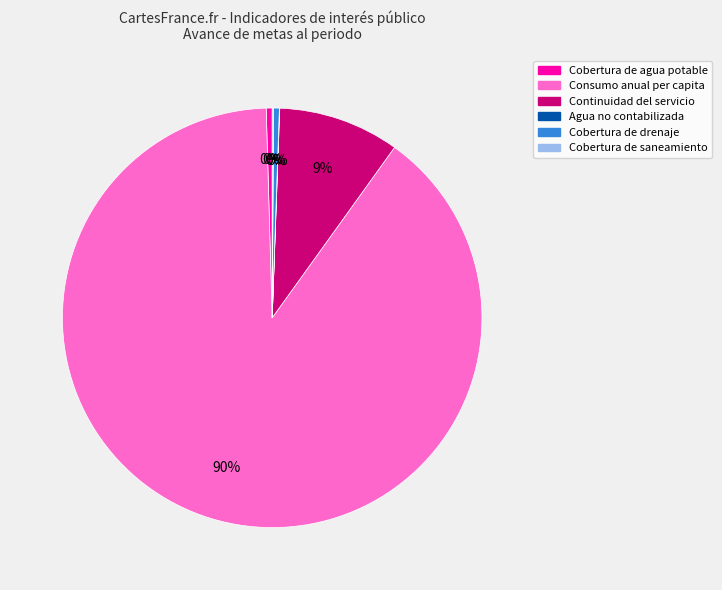

Which slice is the largest?

Consumo anual per capita